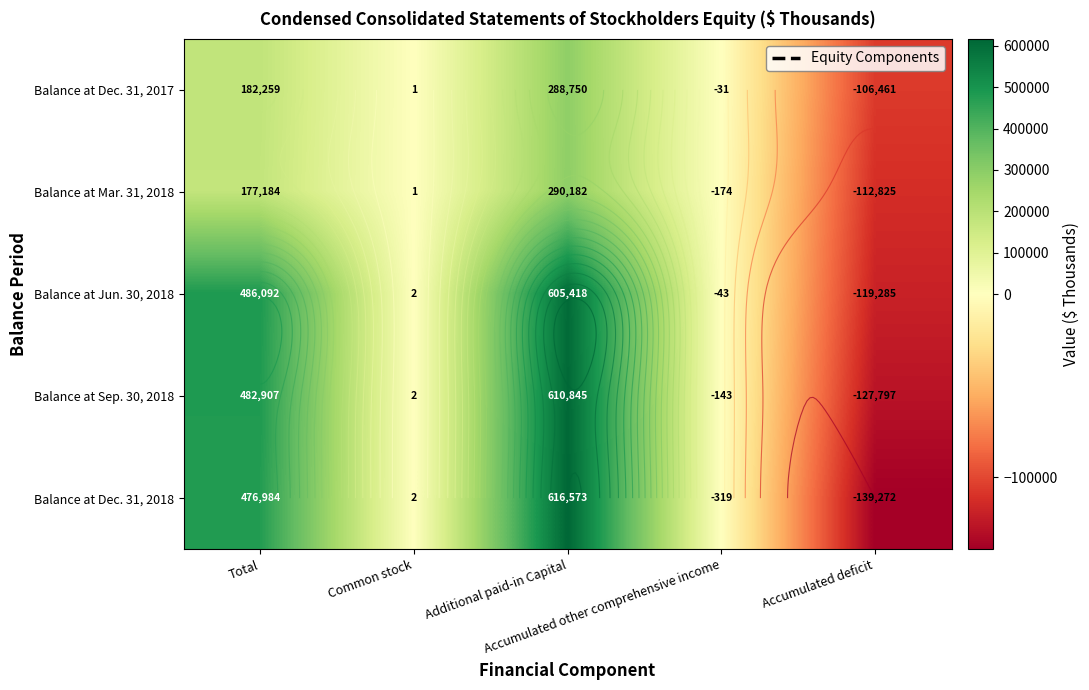

Where is Balance at Mar. 31, 2018 nearest to the value 88678?

Total